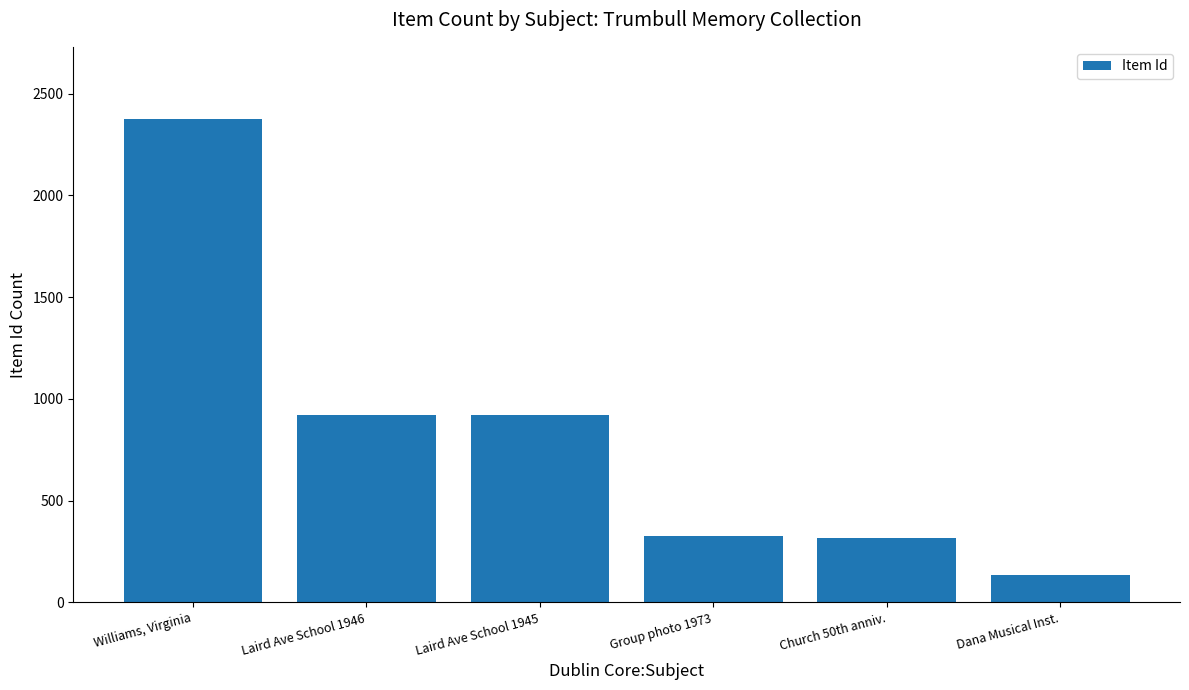

What is the change in value from Williams, Virginia to Group photo 1973?

-2050